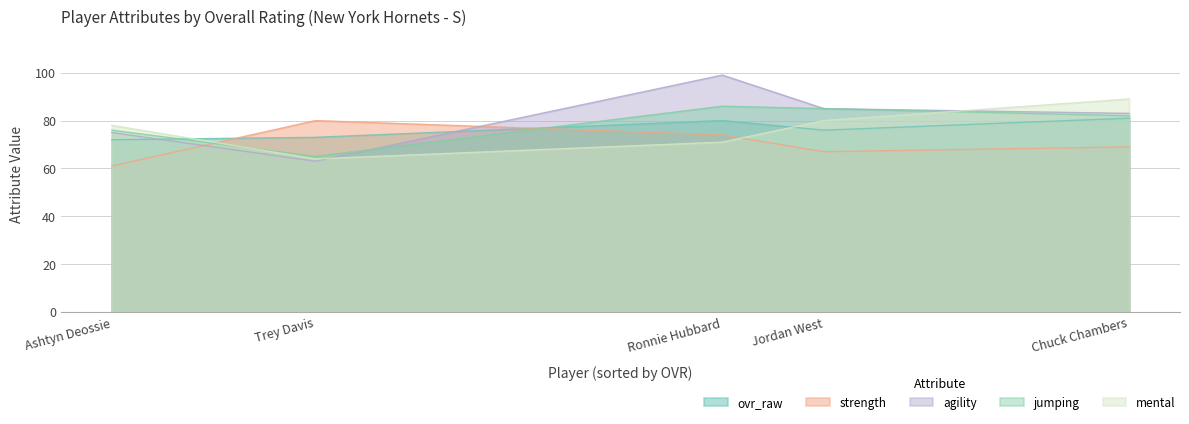

How many intersections are there between ovr_raw and agility?

2